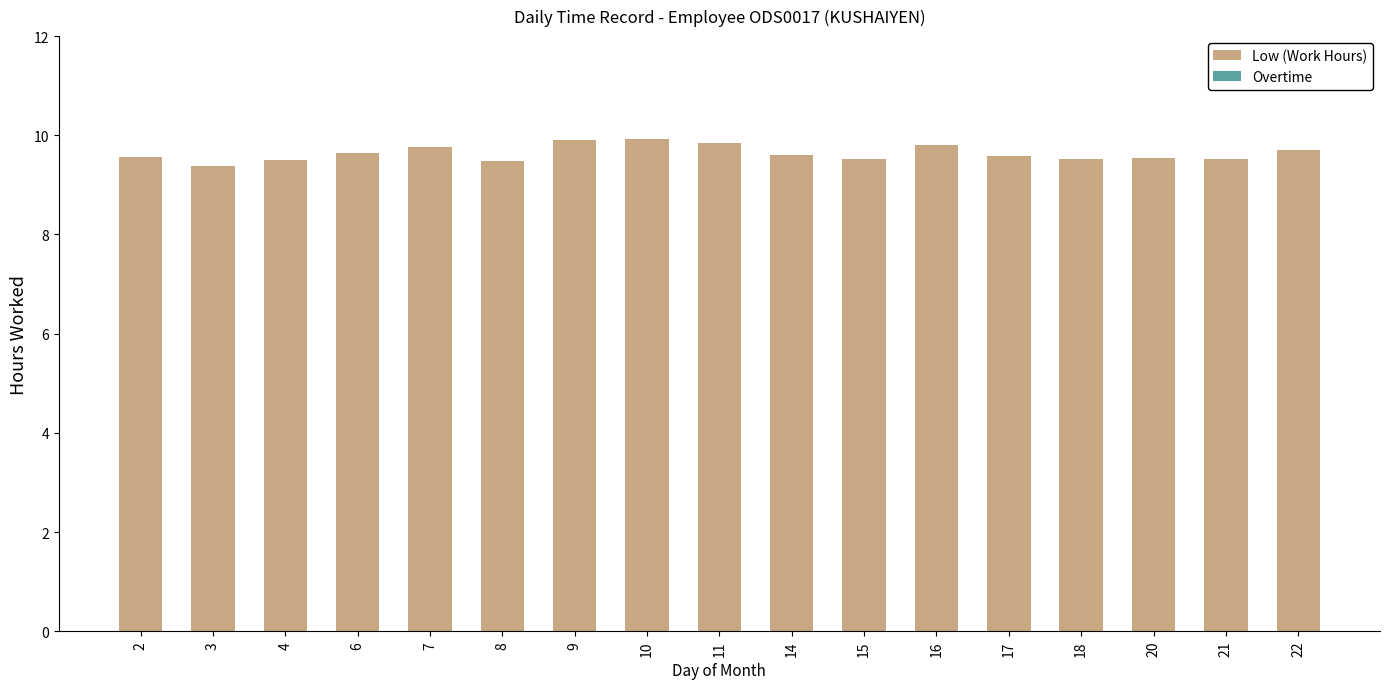

What is the minimum value shown in the chart?

9.4